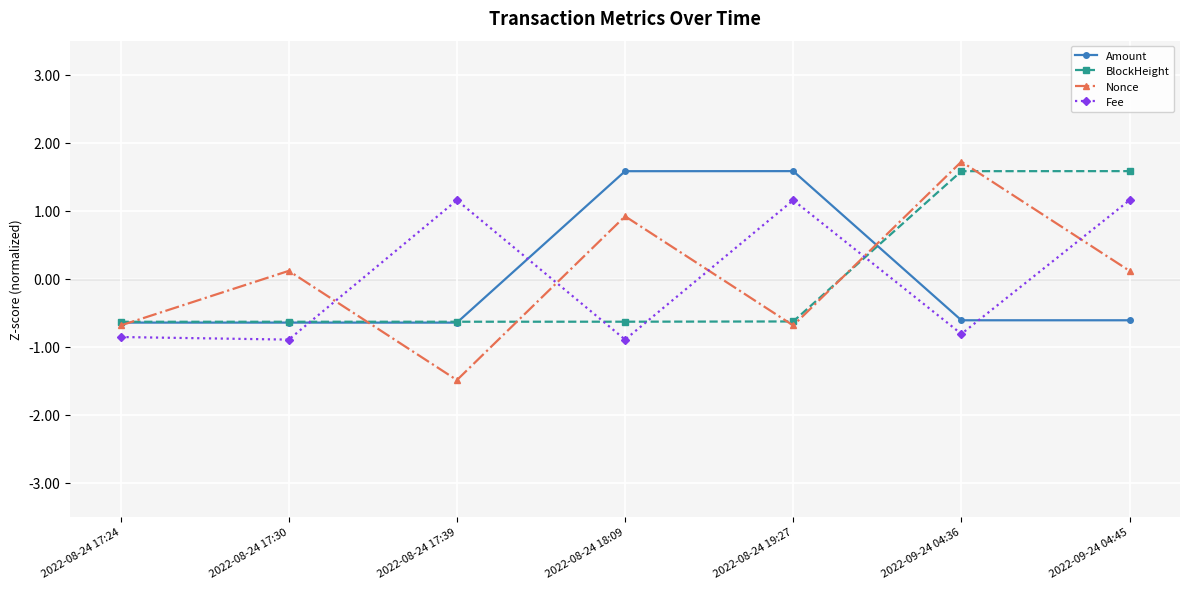

What is the minimum value shown in the chart?

-1.5